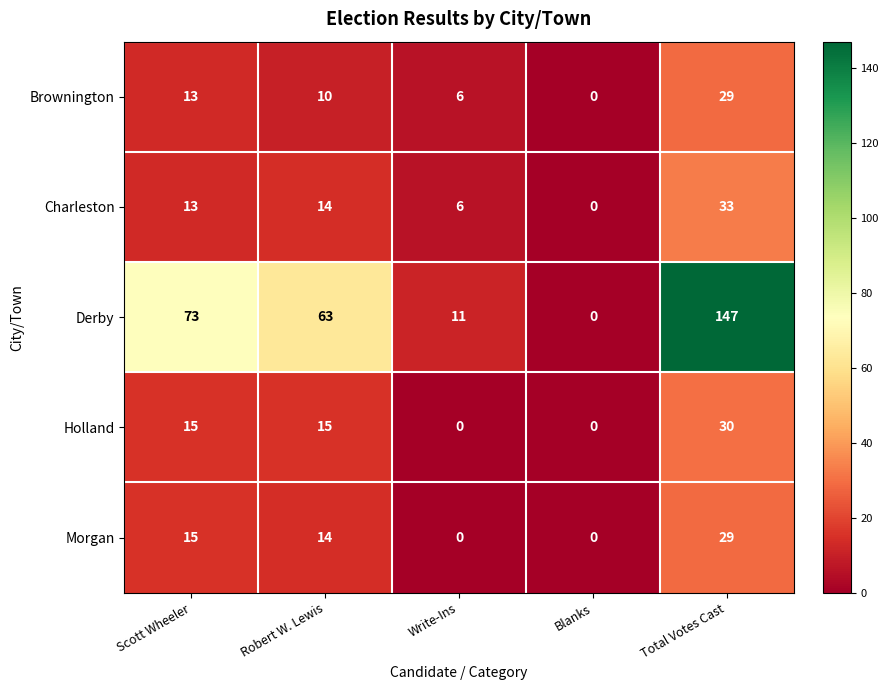

What is the difference between the highest and lowest values at Robert W. Lewis?

53